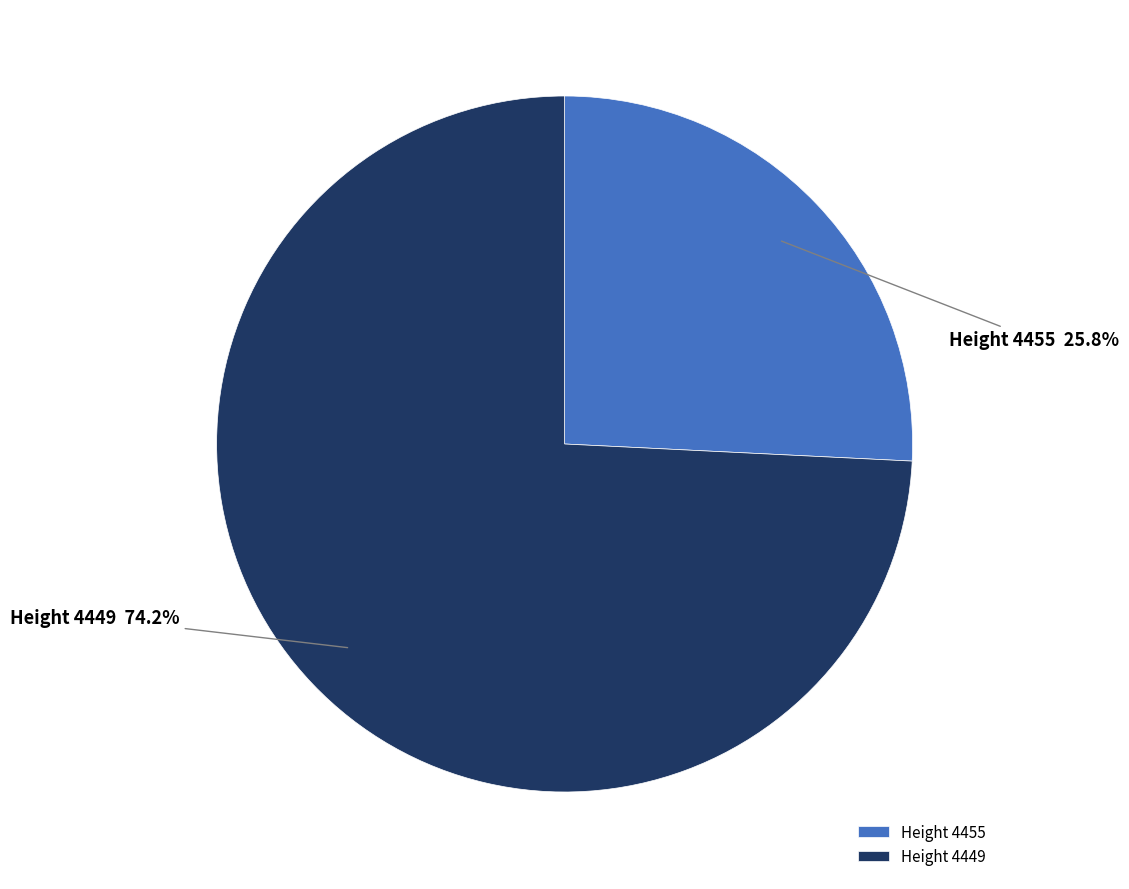

What is the largest slice in the pie chart?

Height 4449